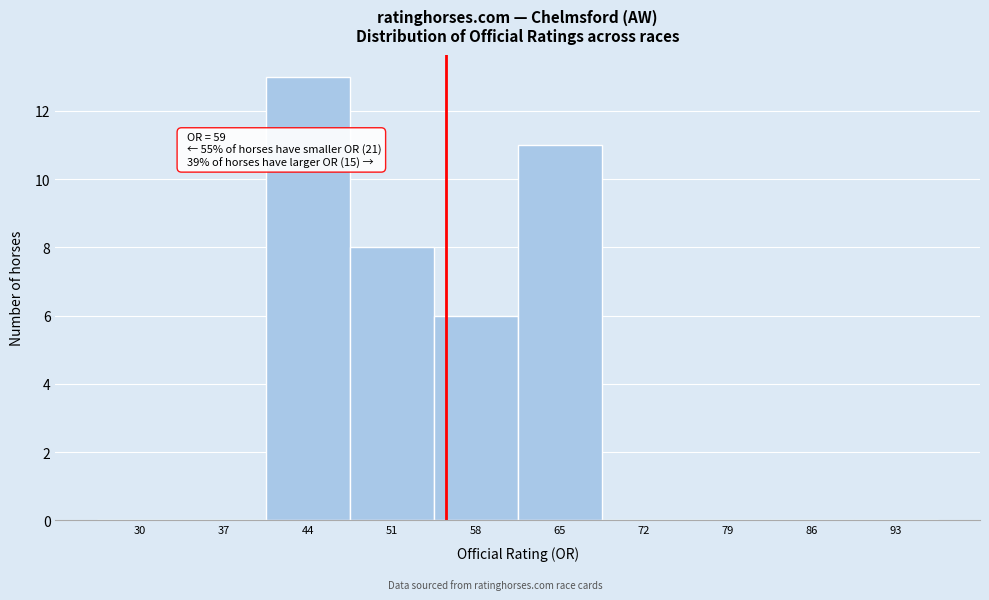

Reading left to right, extract all data points from this chart.

30=0	37=0	44=13	51=8	58=6	65=11	72=0	79=0	86=0	93=0